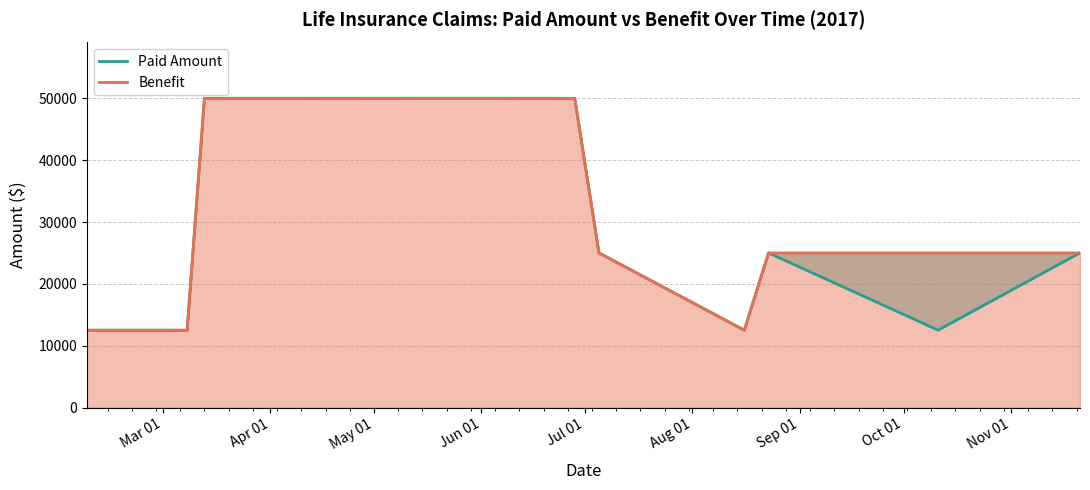

What is the value of the Benefit point at the 3rd from the left?

50000.0